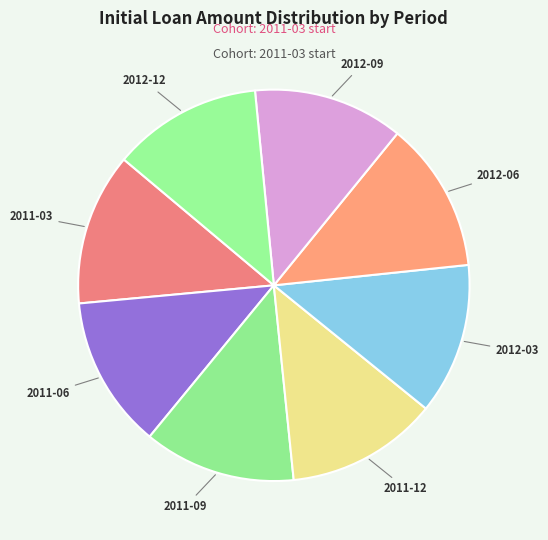

Do 2012-03 and 2012-06 together represent more than half of the pie?

No